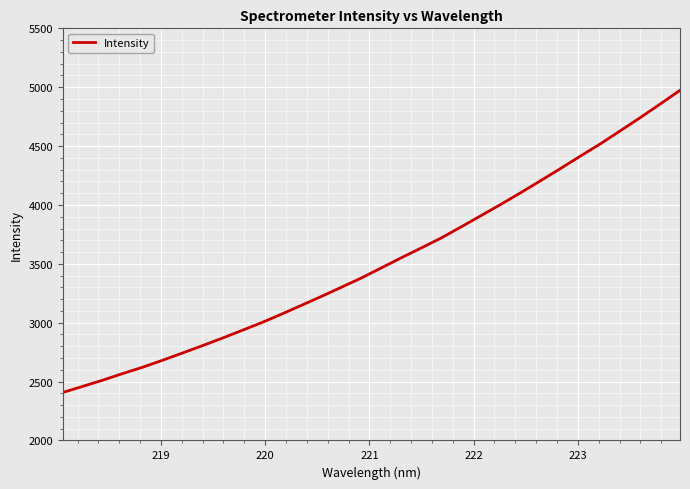

What is the greatest value displayed?

4973.6